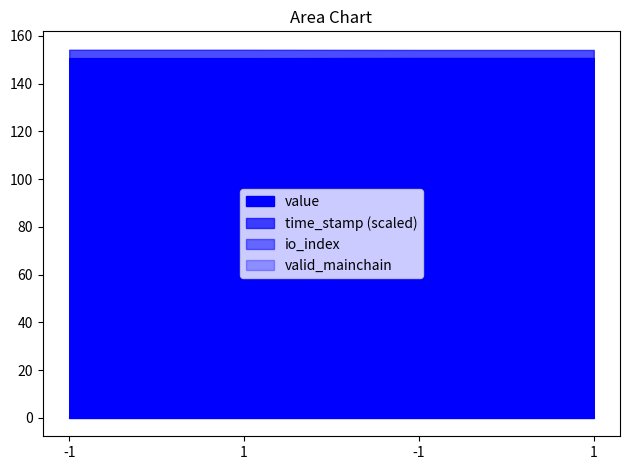

How many lines are shown in the chart?

4